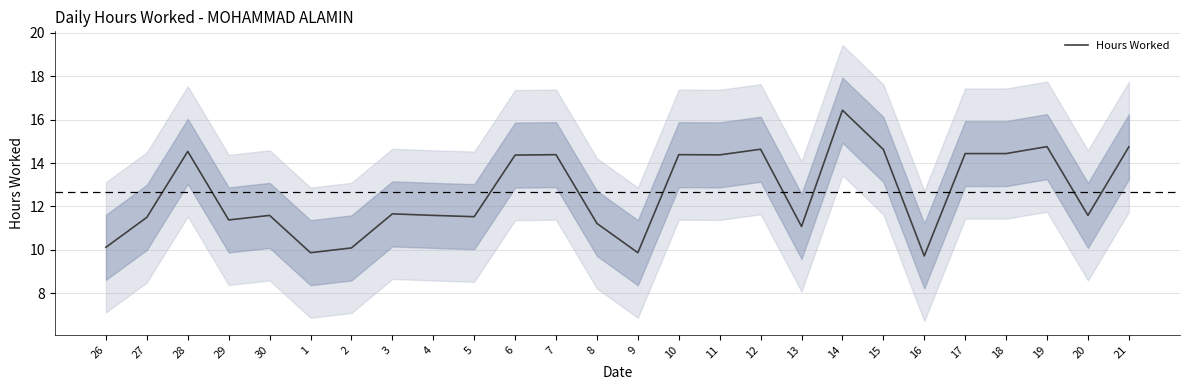

How many data points are less than 11?

5